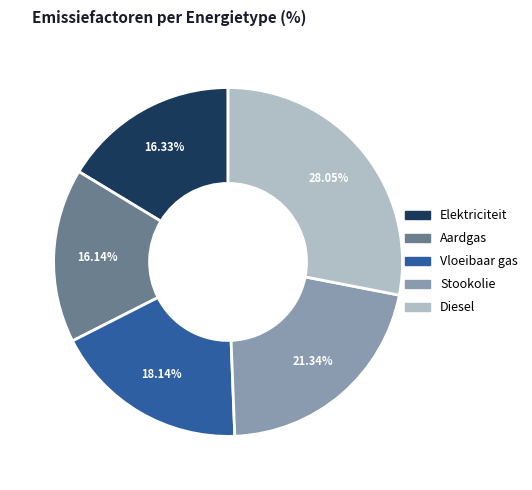

How many slices are in this pie chart?

5